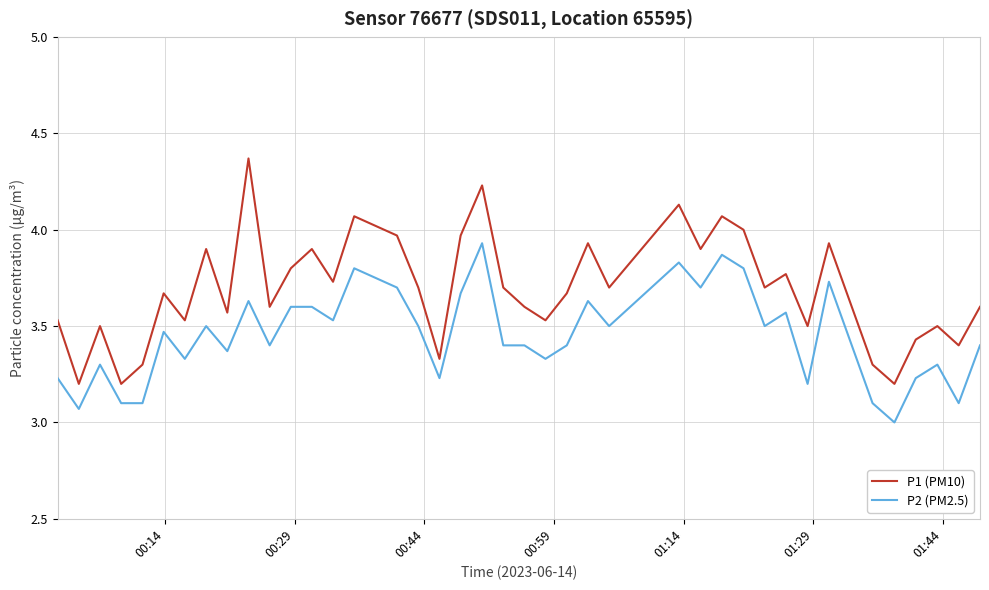

What is the minimum value for P2 (PM2.5)?

3.0